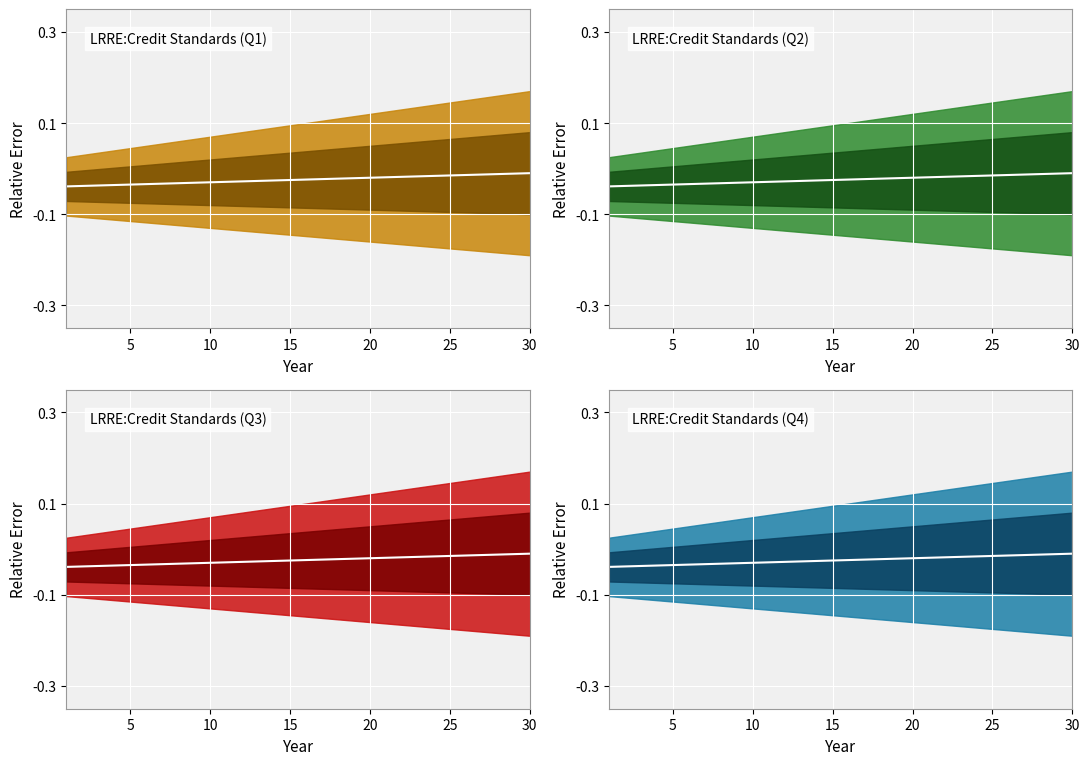

The value at 21 is -0.0. True or false?

False